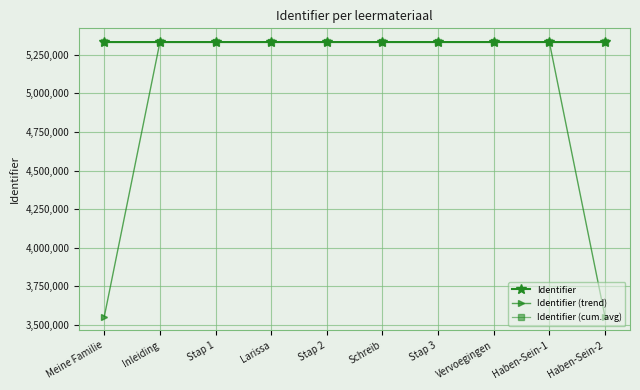

What are all the series names shown in the legend?

Identifier, Identifier (trend), Identifier (cum. avg)